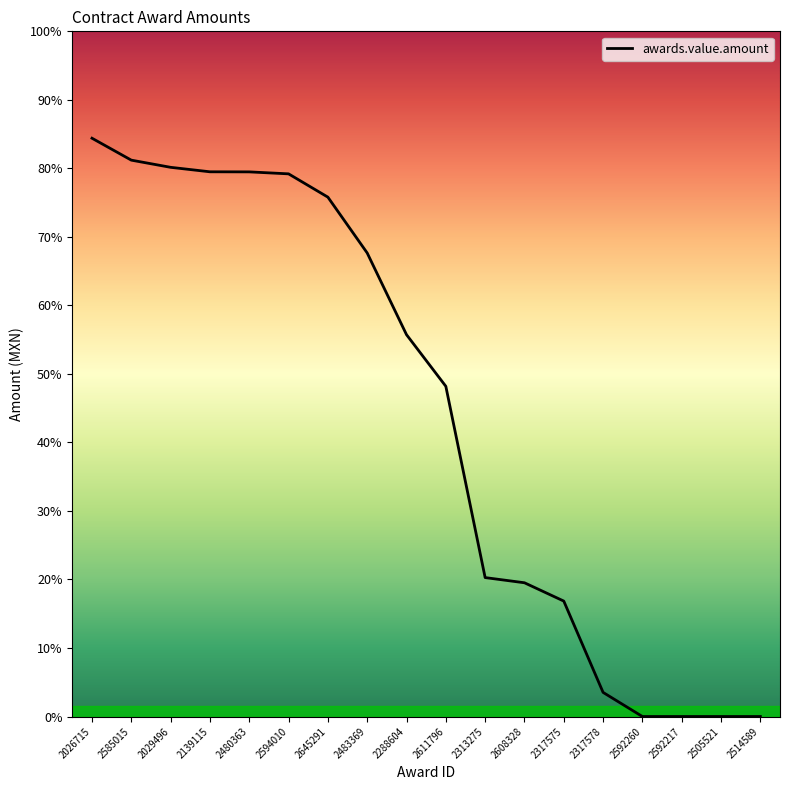

At which category does the chart reach its peak across all series?

2026715